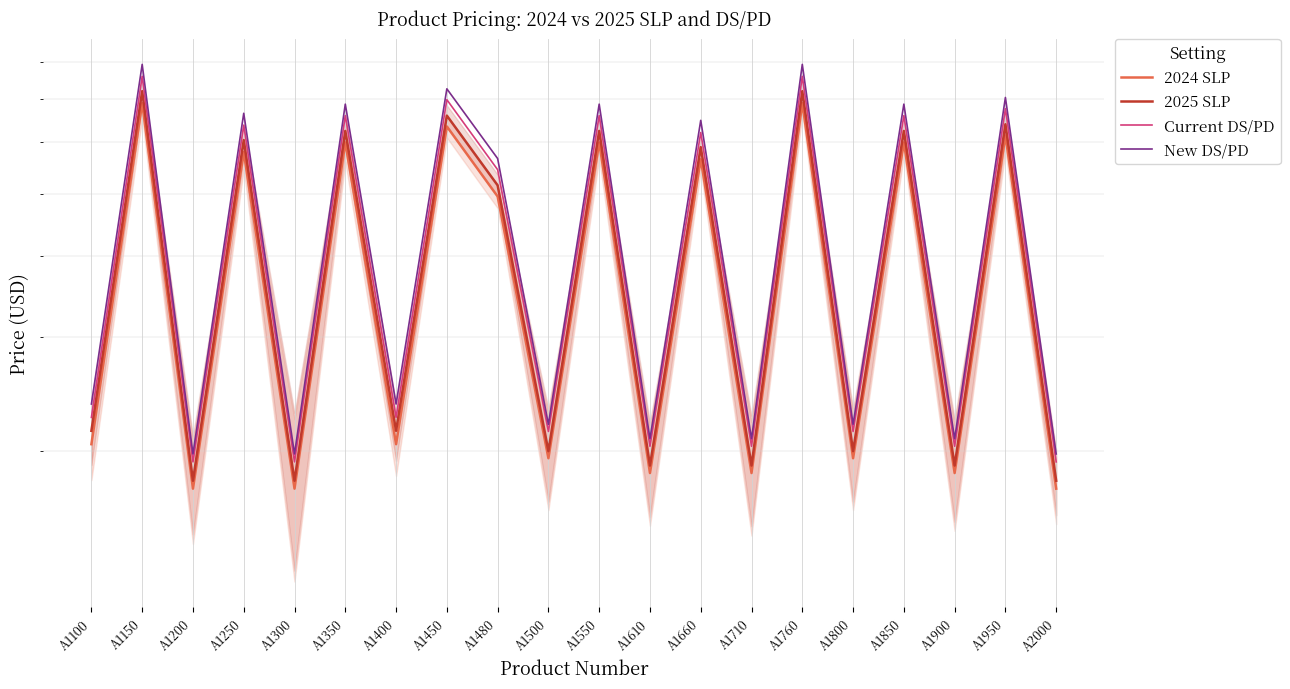

Is it true that Current DS/PD equals 20.4 at A1710?

True